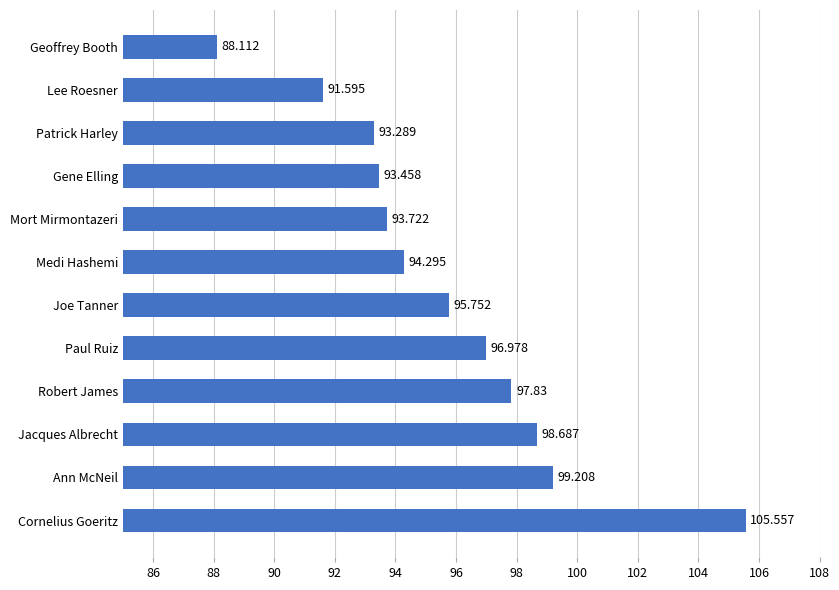

Where is the data nearest to the value 96?

Joe Tanner